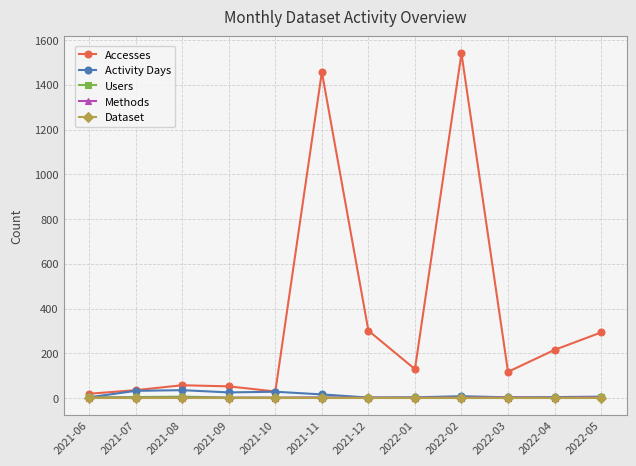

What is the value of the Dataset point at the 11th from the left?

1